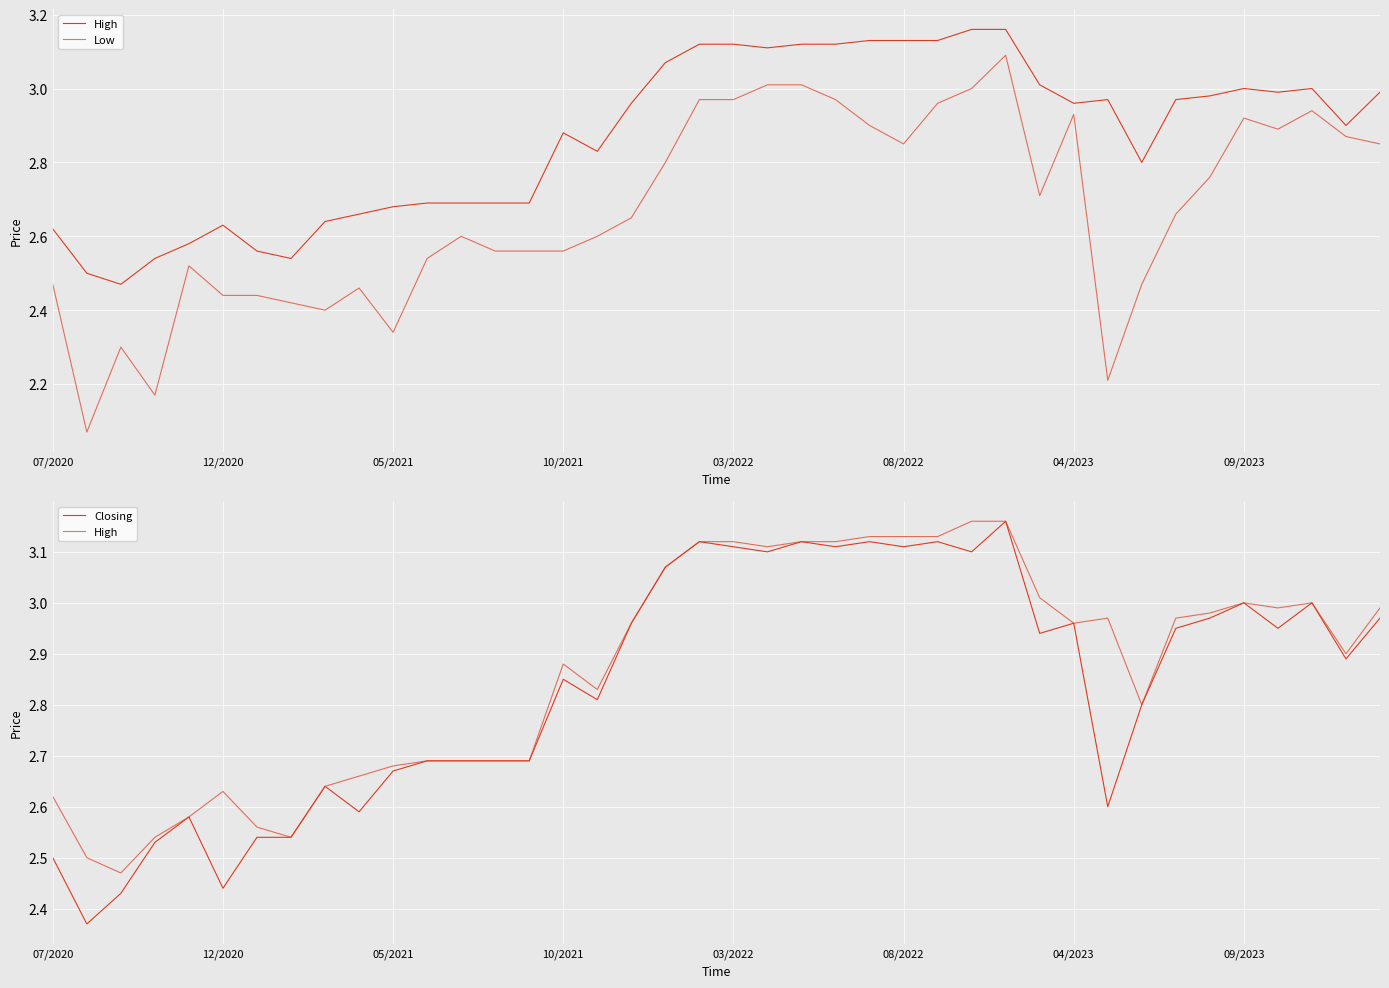

What is the value of the Closing point at the 7th from the left?

2.5